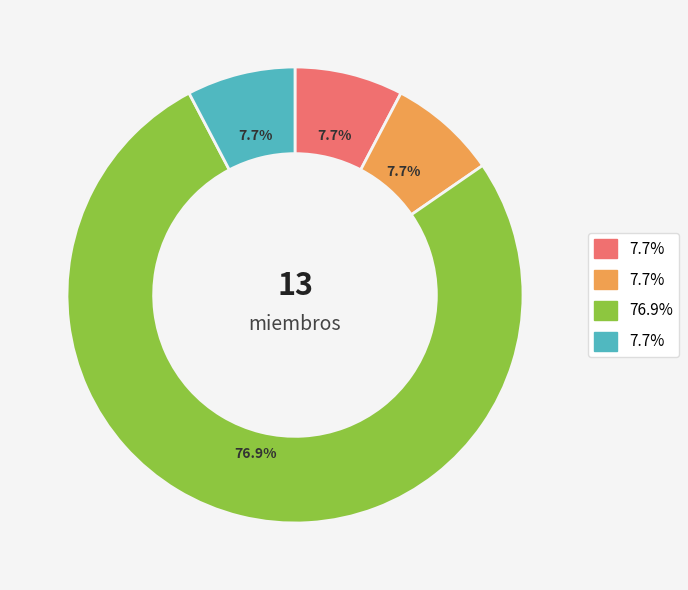

Is there any slice that represents more than half of the pie?

Yes